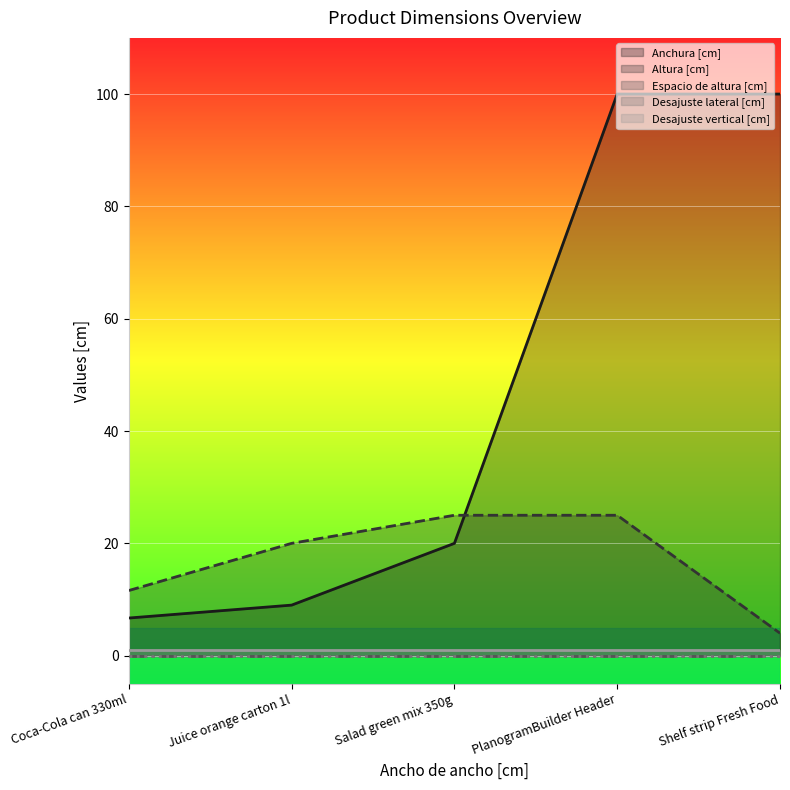

At which label does Espacio de altura [cm] (line) reach its peak?

Coca-Cola can 330ml